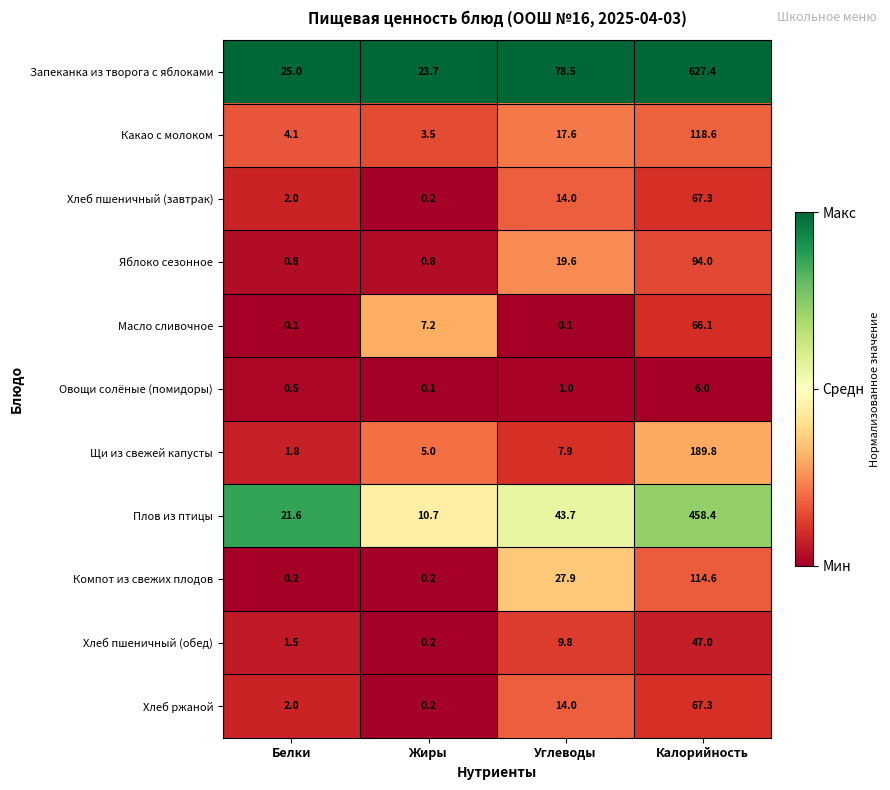

What is the difference between the highest and lowest values at Калорийность?

621.4